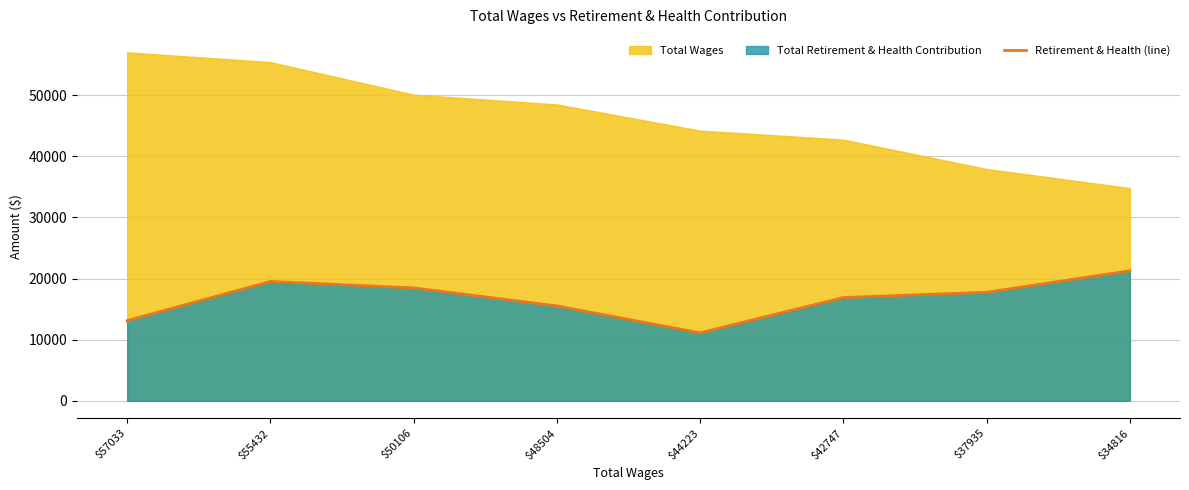

Does the chart display data point markers on the line(s)?

No